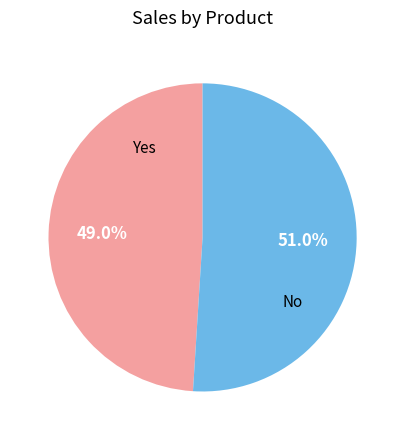

Is there a majority slice in this chart?

Yes